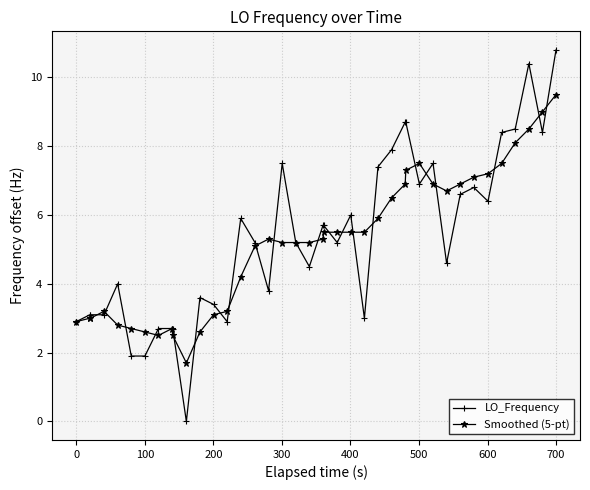

True or false: Smoothed (5-pt) has more than 0 points higher than both neighbors.

True